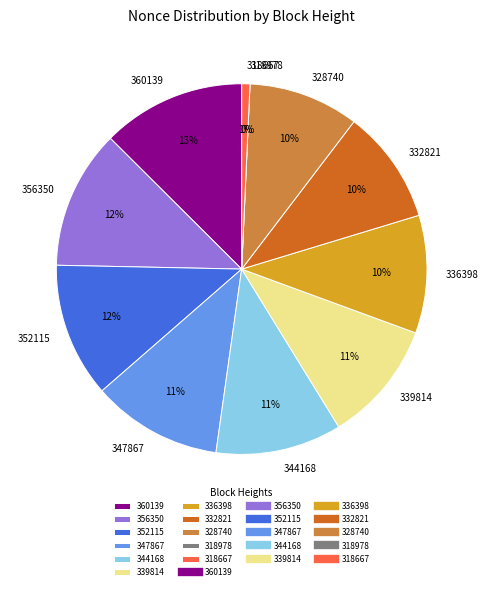

To the nearest percent, what is the combined percentage of 332821 and 339814?

21%